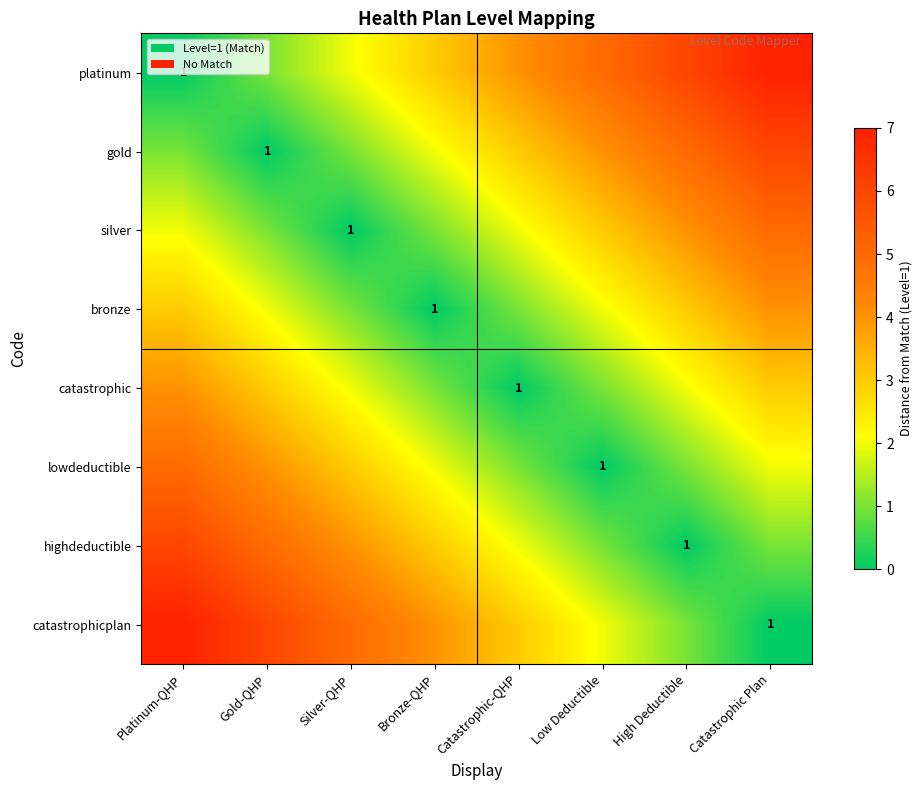

The catastrophicplan series shows 2 at Catastrophic Plan. True or false?

False